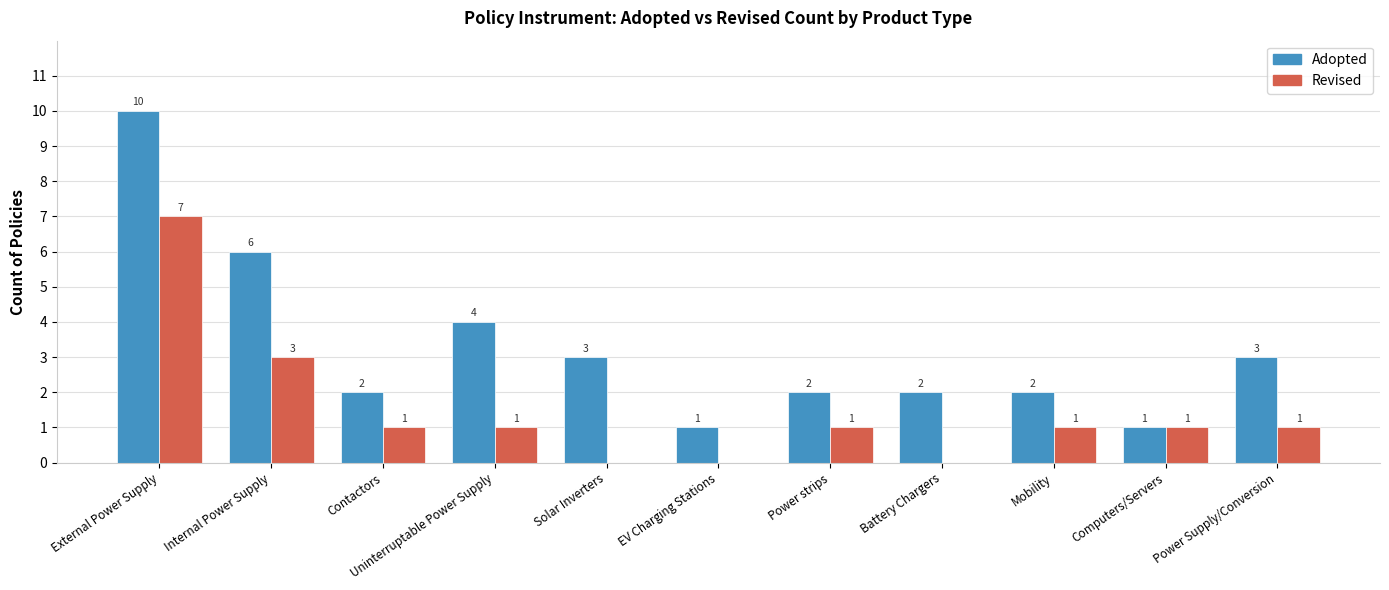

Which series has the largest total across all categories?

Adopted